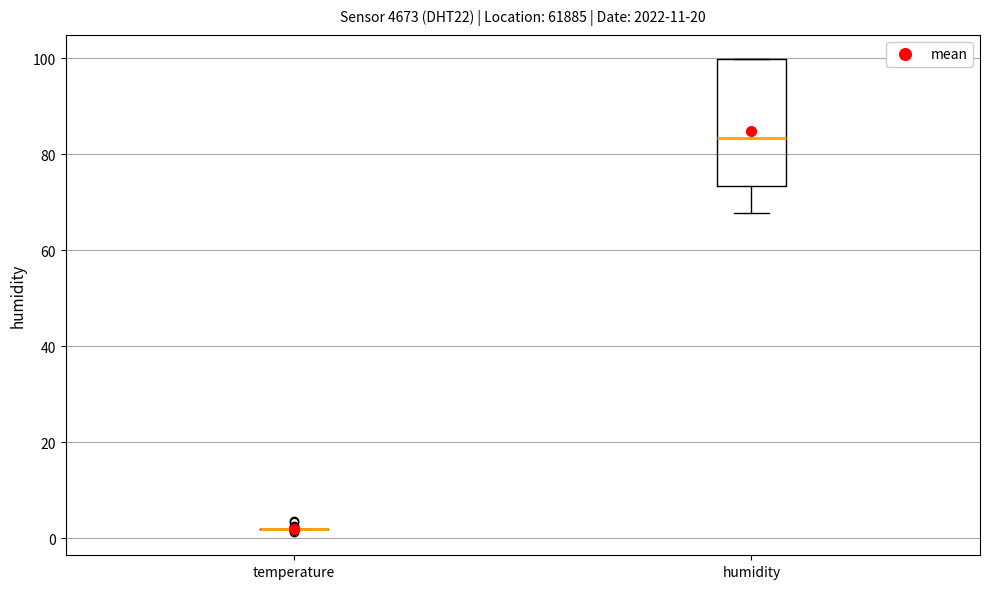

Reading left to right, read every box against the y-axis: the position of its median line, the range the box covers, and the ends of its whiskers. The values are not printed on the chart, so give them approximately, as read against the axis.

temperature: box collapsed to a line at 2, whiskers 2 to 2
humidity: median 84, box 74 to 100, whiskers 68 to 100